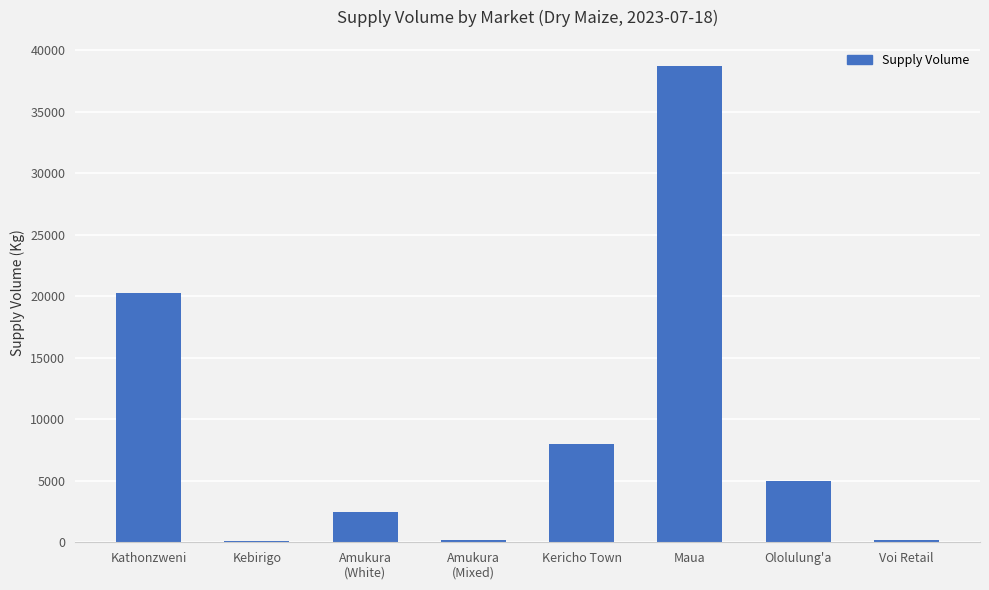

Is it true that the value at Maua is 60622?

False